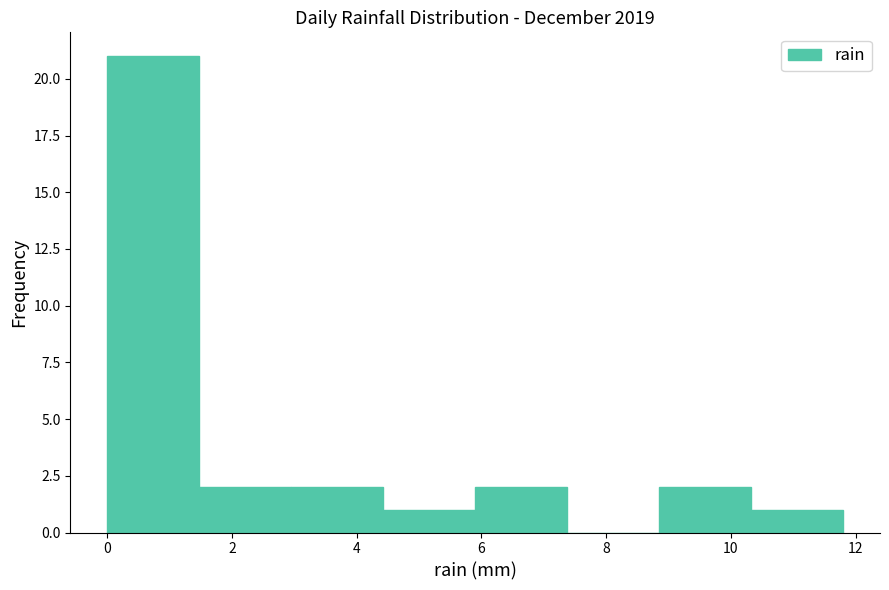

Reading left to right, list every bar in this chart as the range it spans on the x-axis followed by its height. Neither the bar edges nor the heights are printed on the chart, so give them approximately, as read against the axes.

0.0 to 1.4: 21
1.4 to 3.0: 2
3.0 to 4.4: 2
4.4 to 6.0: 1
6.0 to 7.4: 2
7.4 to 8.8: 0
8.8 to 10.4: 2
10.4 to 11.8: 1